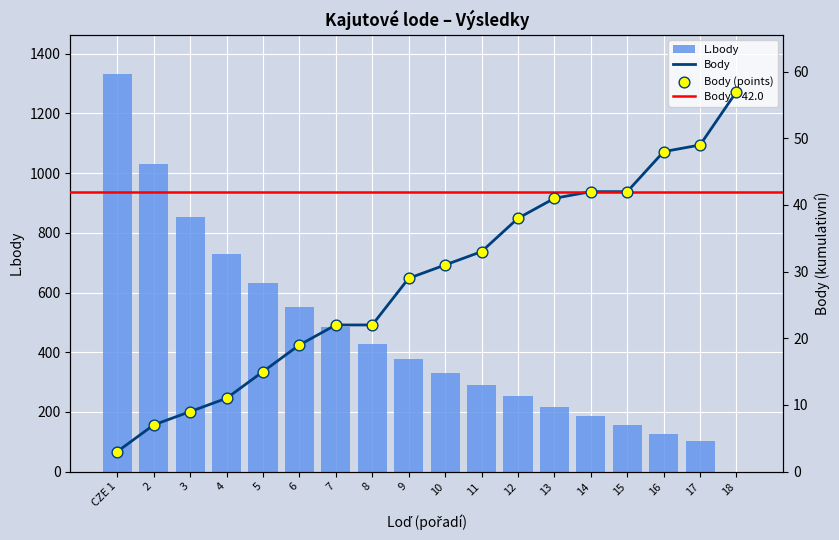

Which series reaches the minimum Y coordinate?

L.body